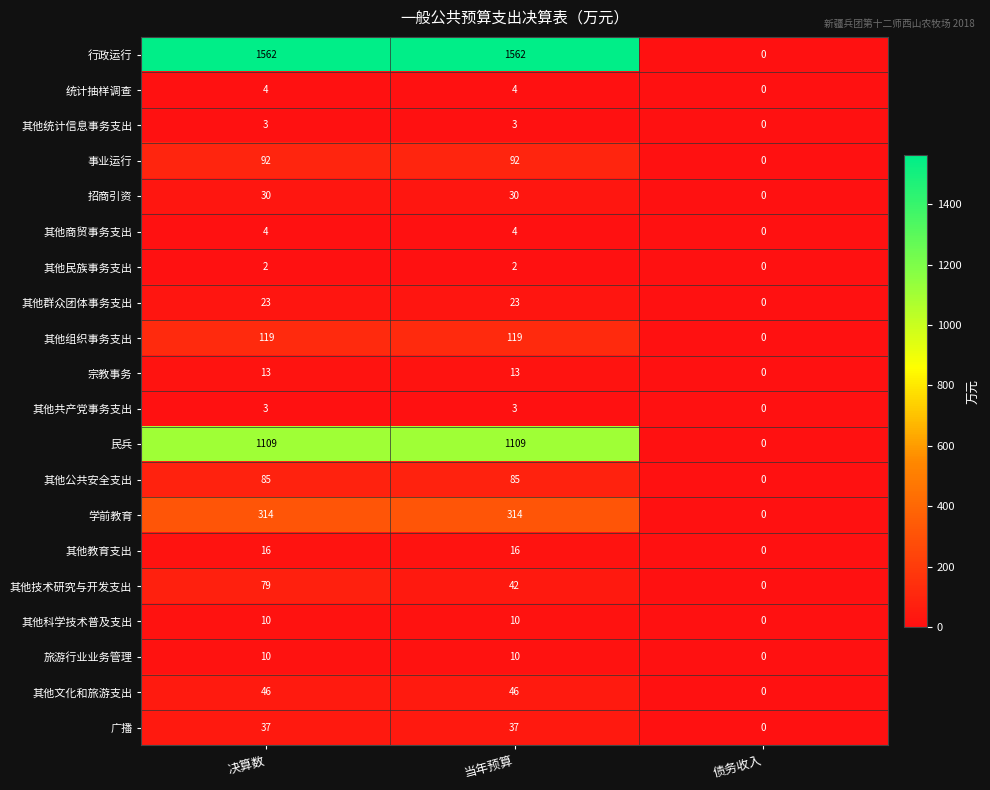

The 其他组织事务支出 series shows 119 at 决算数. True or false?

True